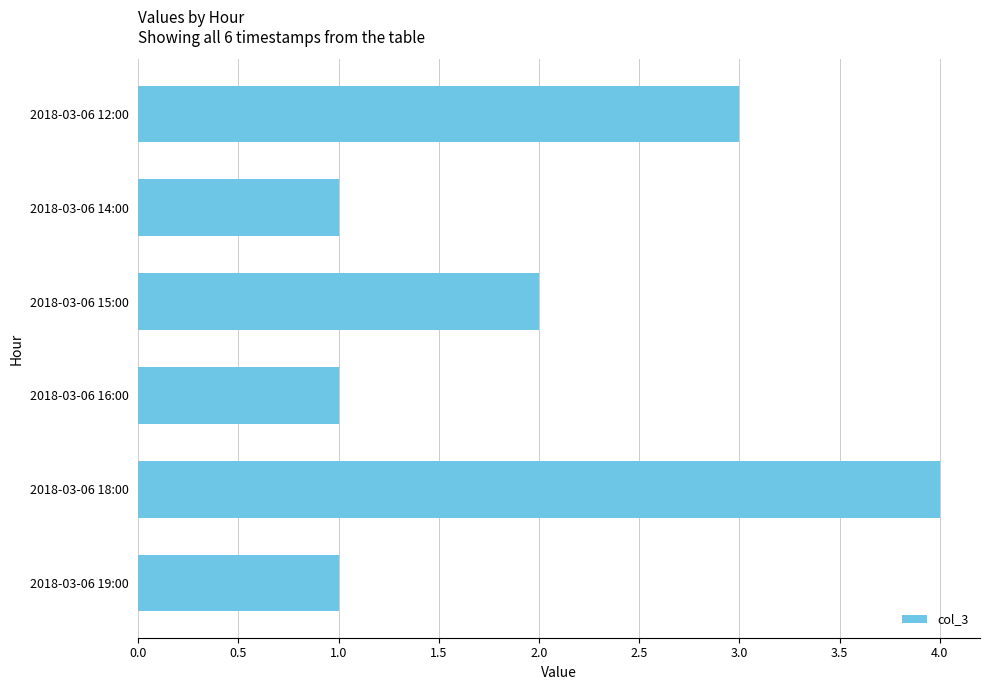

The chart shows a value of 0 at 2018-03-06 16:00. True or false?

False